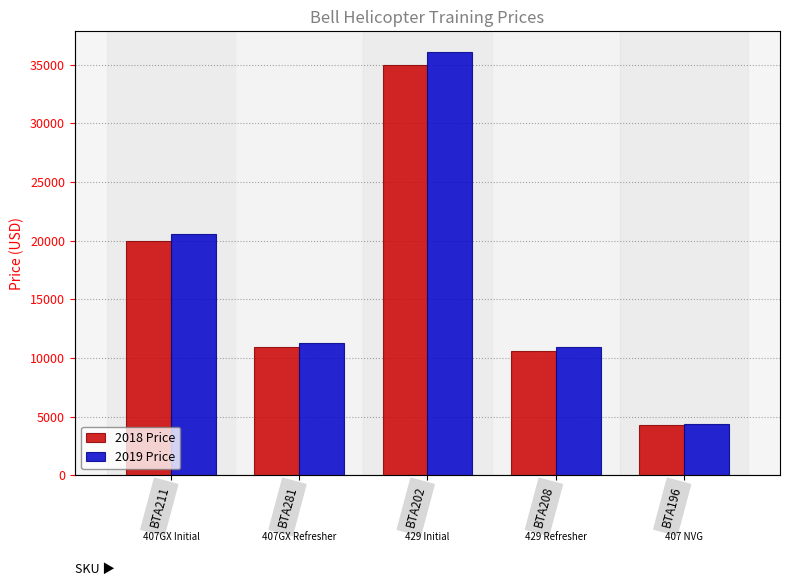

List the series in order of their peak value, lowest first.

2018 Price, 2019 Price